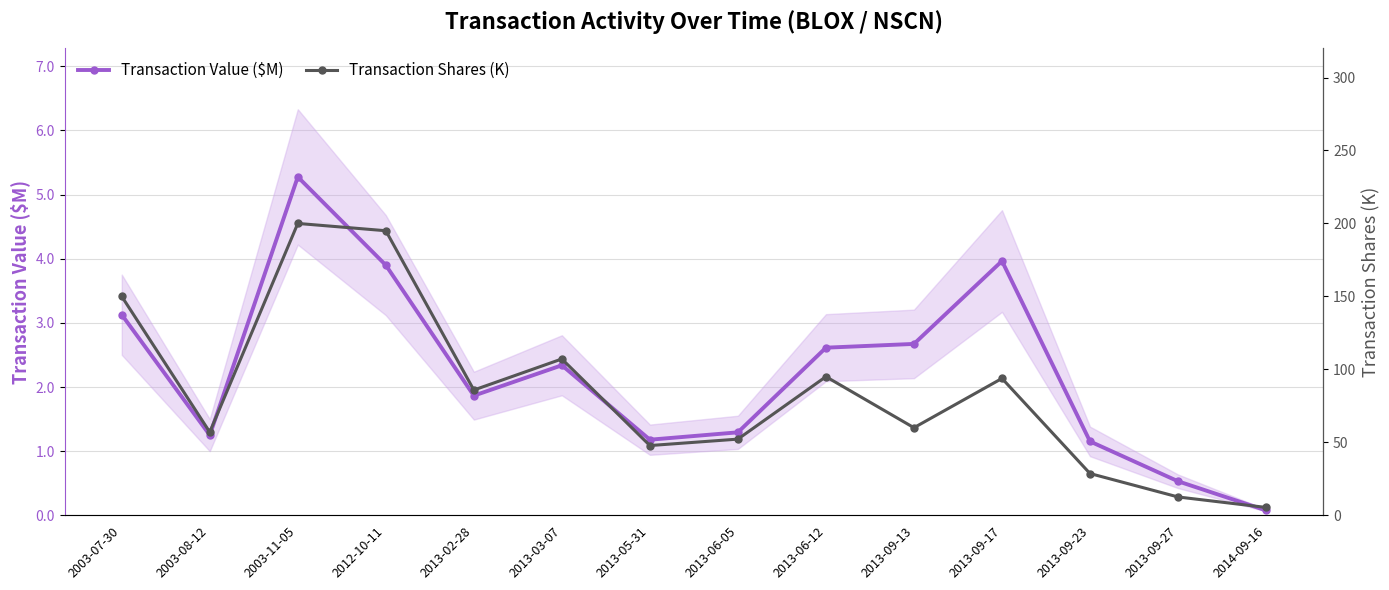

Rank the series by their average value, from highest to lowest.

Transaction Shares (K), Transaction Value ($M)